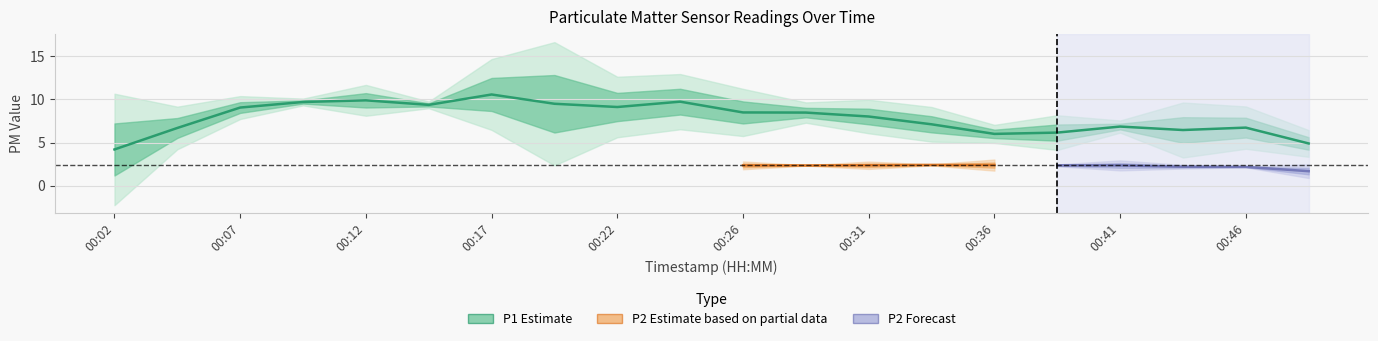

True or false: P1 and P2 cross at least once.

False